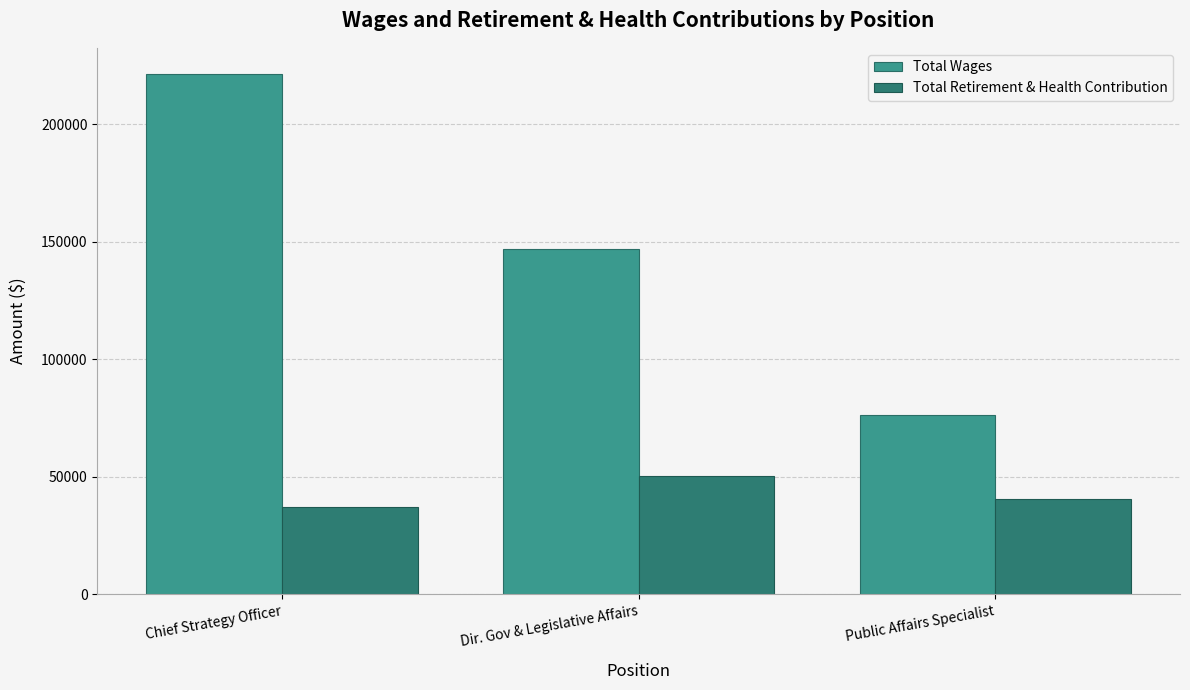

Count the number of data series in this chart.

2